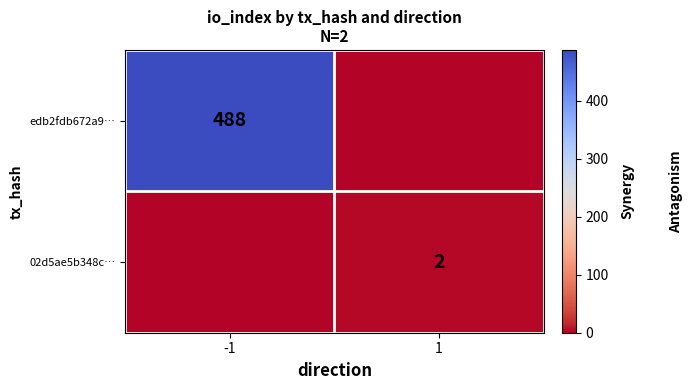

The value of edb2fdb672a9… at -1 is 488. True or false?

True